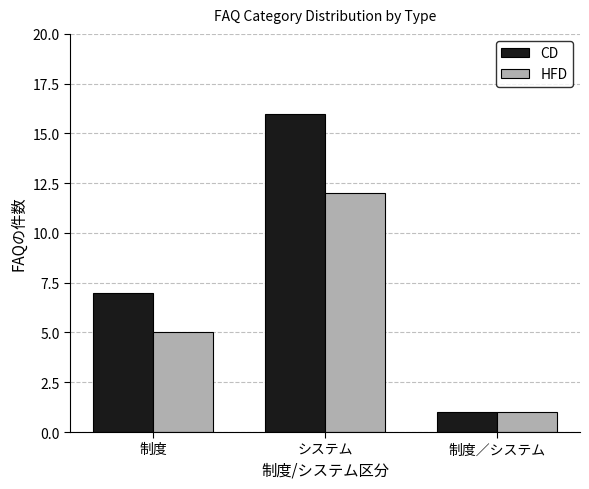

At which category is the sum across all series the highest?

システム